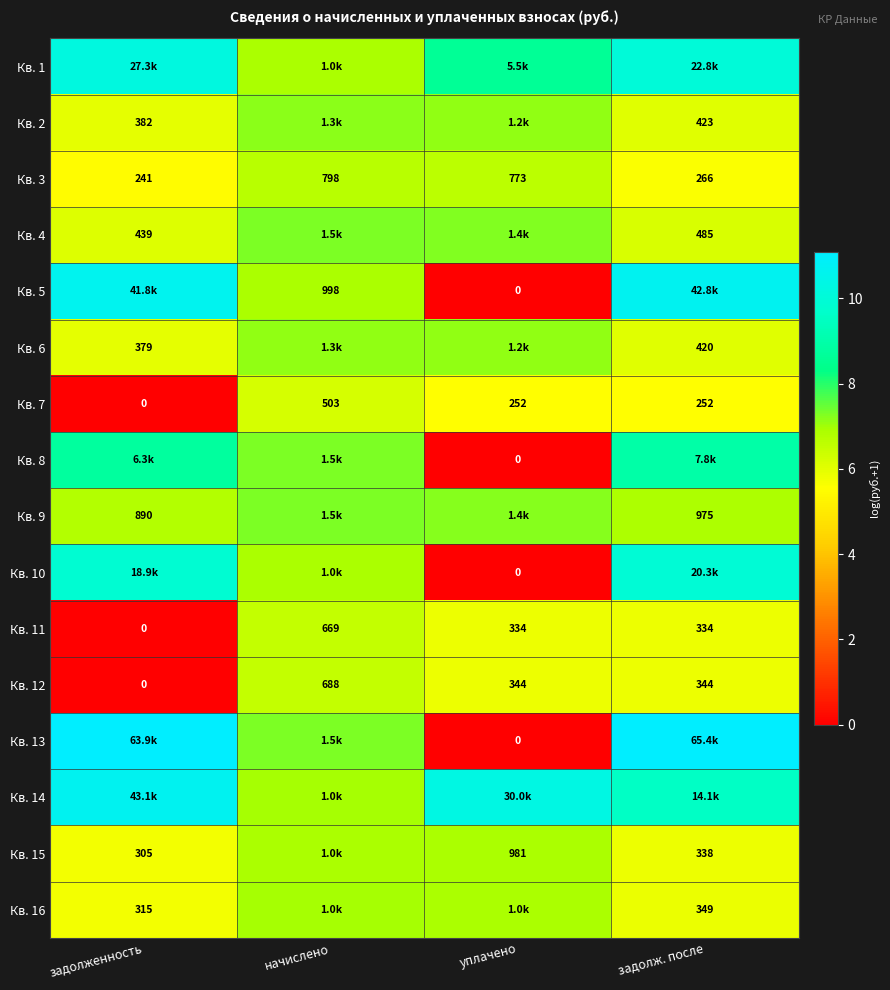

Is the value of Кв. 12 at задолж. после greater than the value of Кв. 11 at уплачено?

Yes